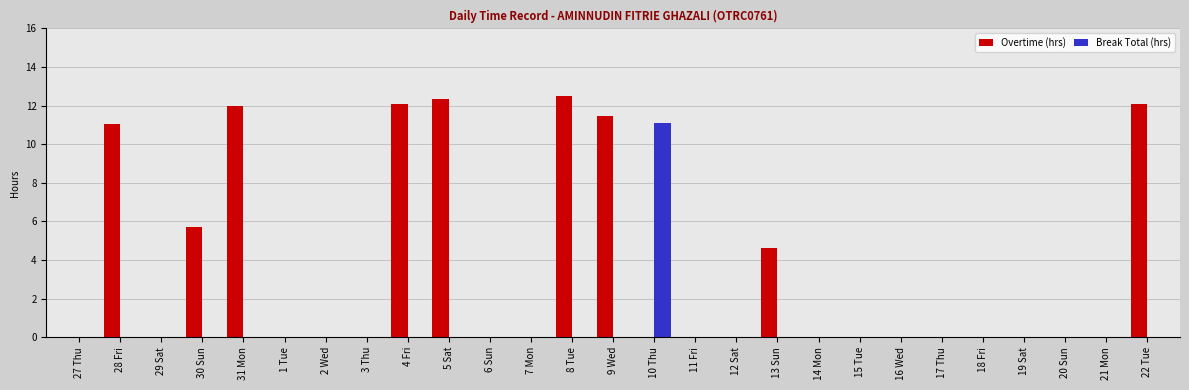

True or false: Overtime (hrs) has a value of -4.5 at 21 Mon.

False